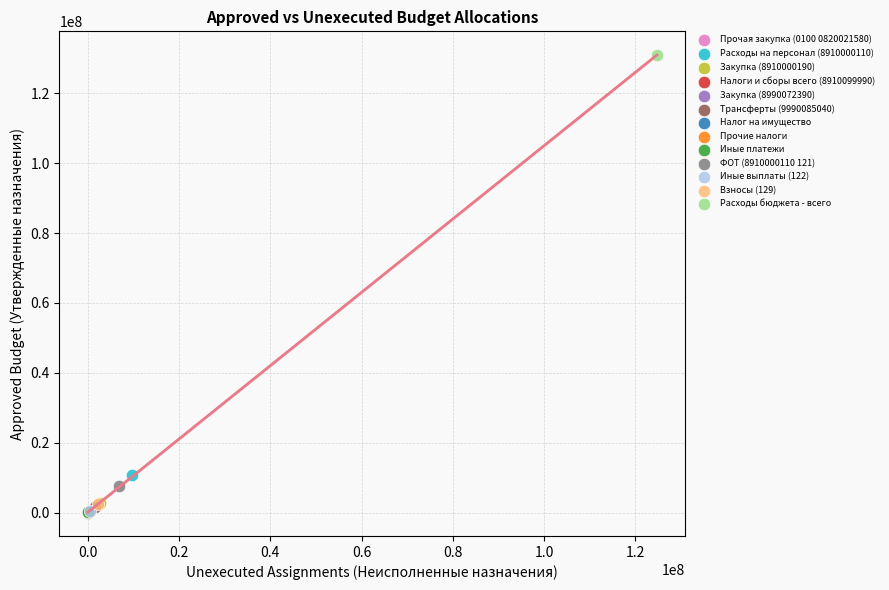

What are all the series names shown in the legend?

Прочая закупка (0100 0820021580), Расходы на персонал (8910000110), Закупка (8910000190), Налоги и сборы всего (8910099990), Закупка (8990072390), Трансферты (9990085040), Налог на имущество, Прочие налоги, Иные платежи, ФОТ (8910000110 121), Иные выплаты (122), Взносы (129), Расходы бюджета - всего